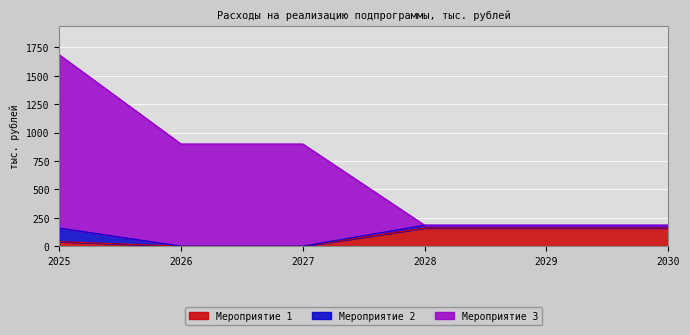

Count the Мероприятие 1 values in the range 0 to 160.

6